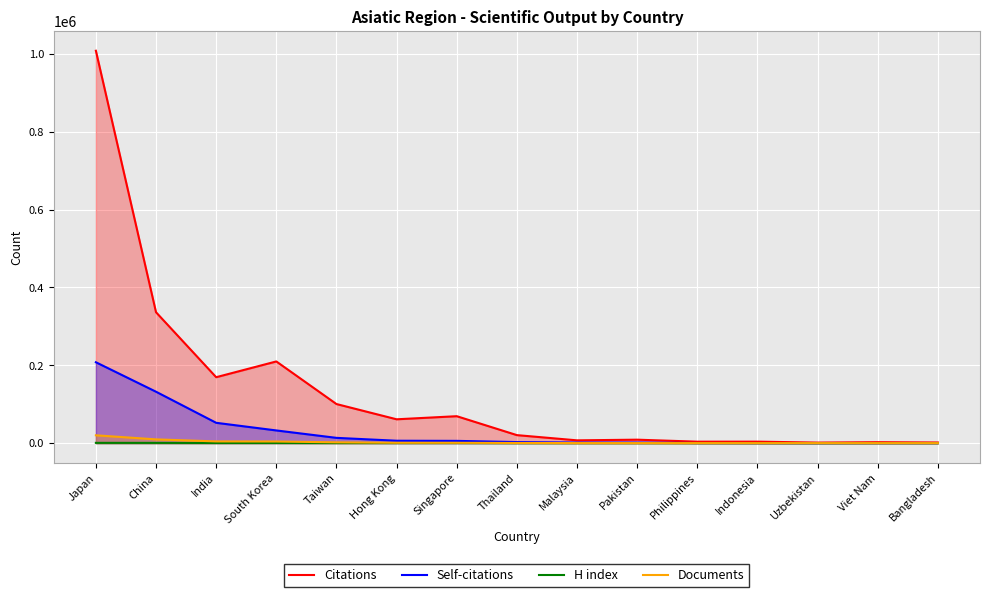

Reading left to right, list all the values displayed in this chart.

Citations: 1008322	336365	169475	209985	100523	61331	69277	20659	7248	8948	3836	3890	1470	2511	1734
Self-citations: 207900	132167	52315	32686	13622	6237	5905	2796	1534	1578	343	238	102	199	168
H index: 788	730	463	521	366	378	453	226	233	217	174	140	66	140	139
Documents: 20210	9725	4513	4301	2115	962	905	469	213	164	128	102	93	79	68